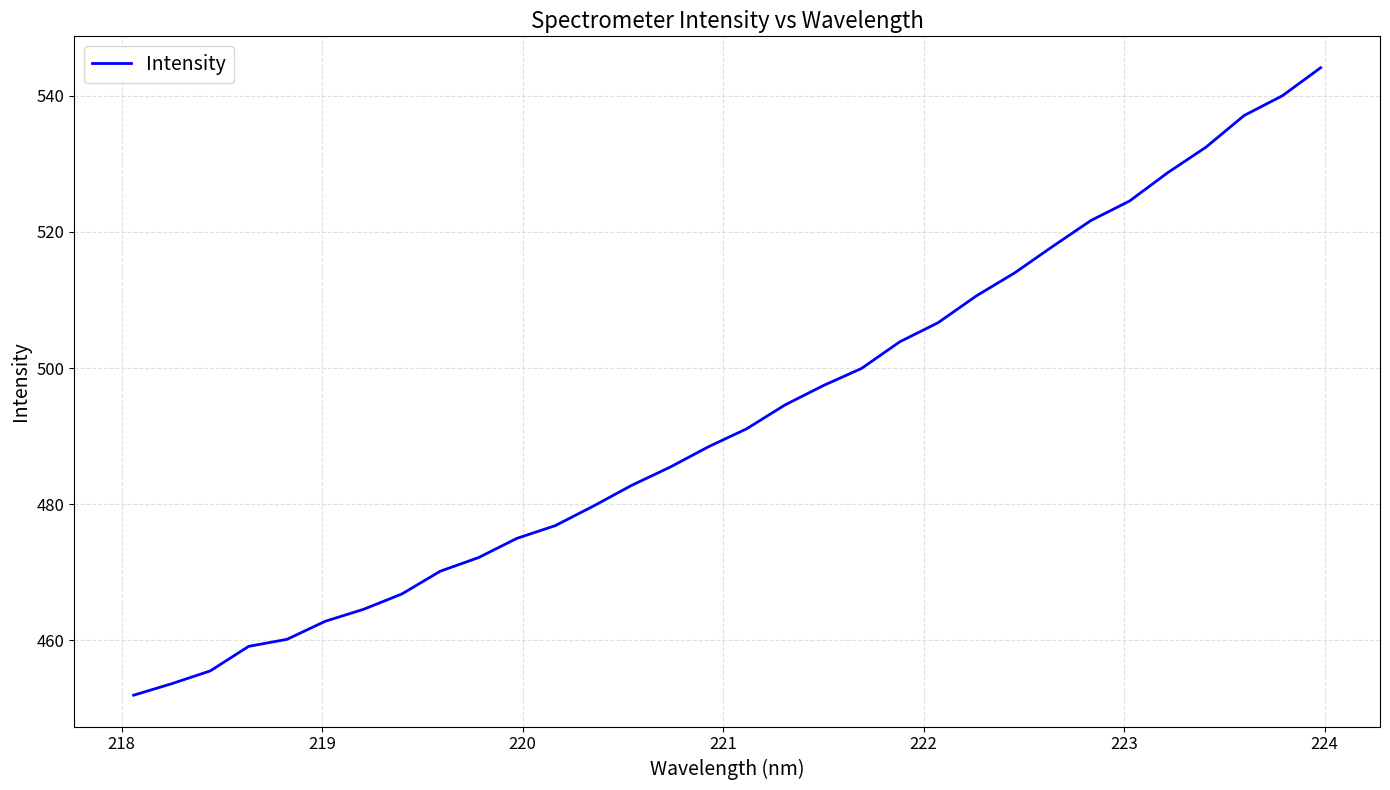

How many values are below 491?

16